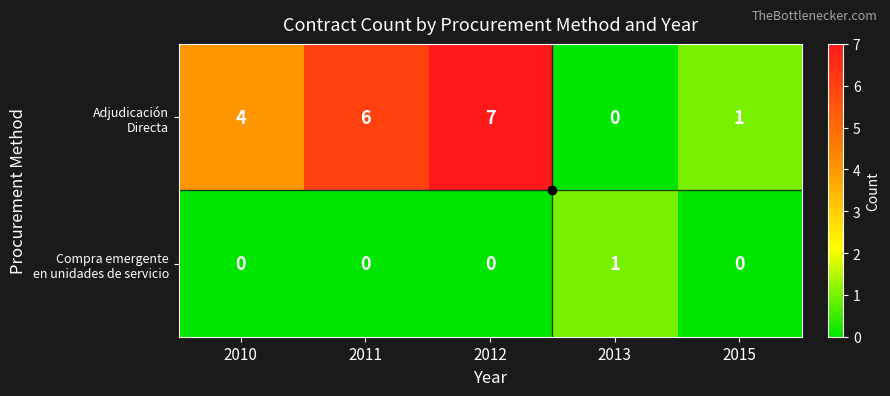

Which label corresponds to the largest value in the chart?

2012